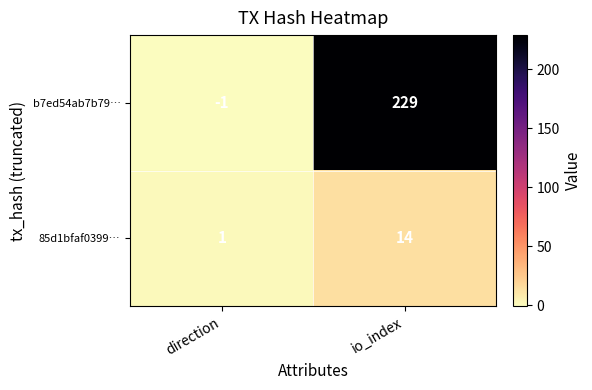

How many values in the 85d1bfaf0399… series are below 14?

1